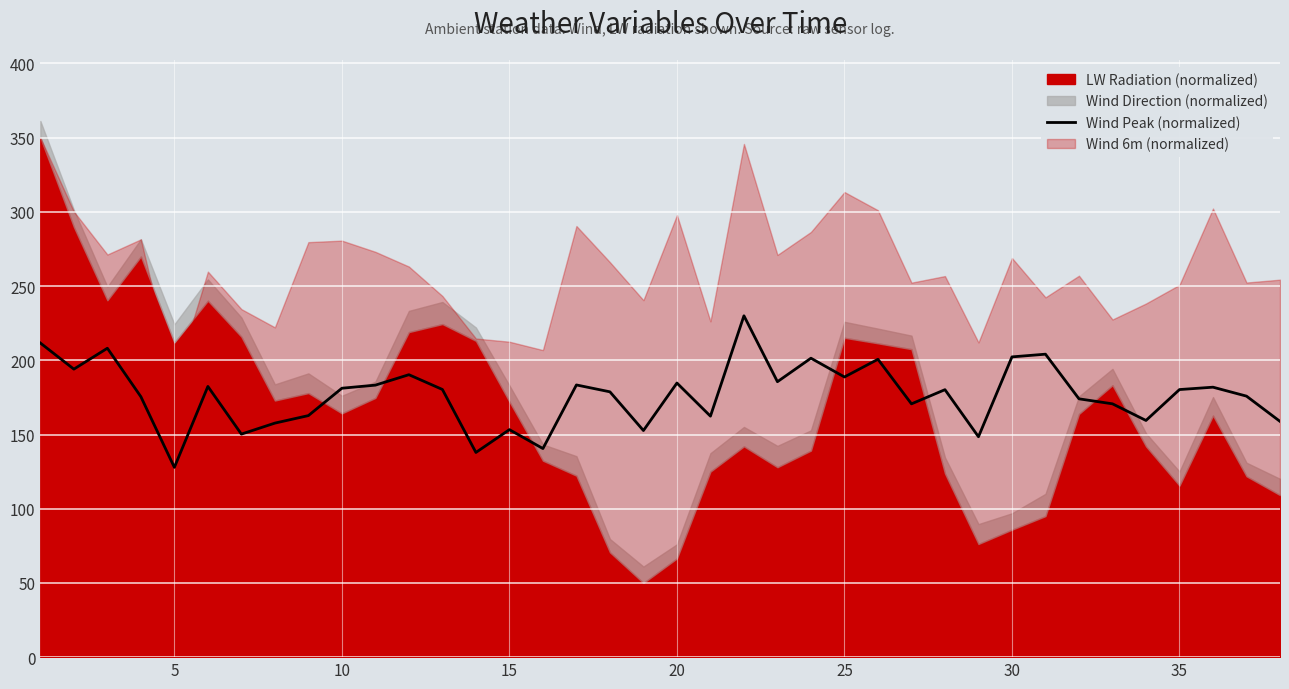

The Wind Peak (normalized) series shows 188.8 at 25. True or false?

True